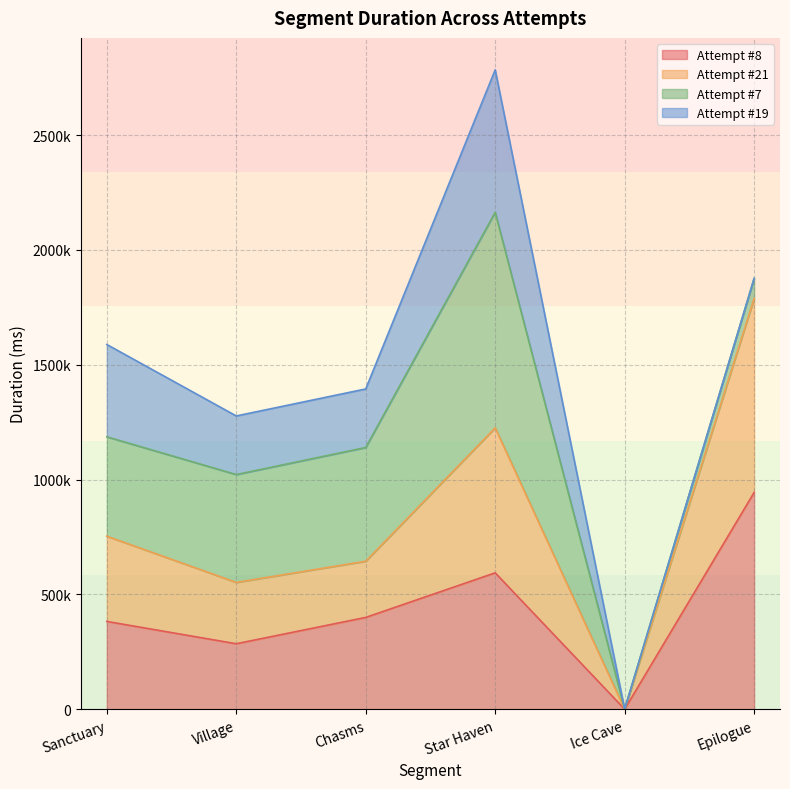

Between Star Haven and Village, which is larger?

Star Haven